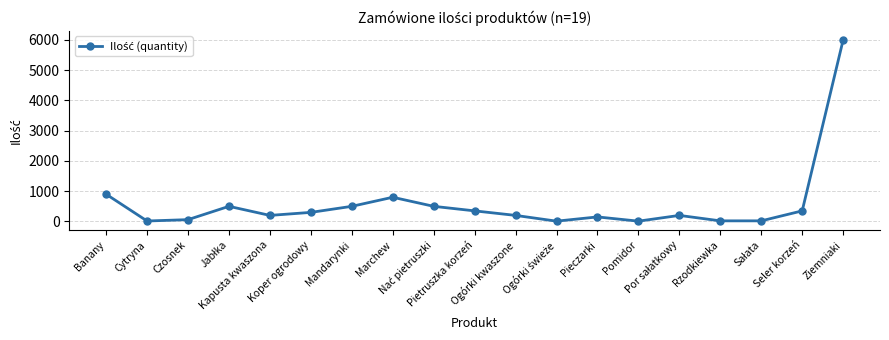

How many interior local peaks (higher than both neighbors) does the data have?

4